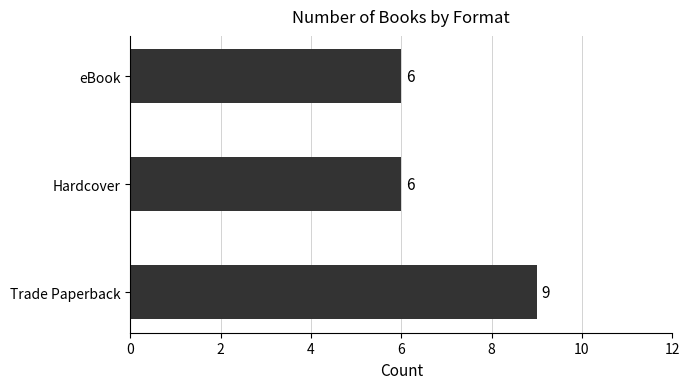

What is the sum of all values?

21